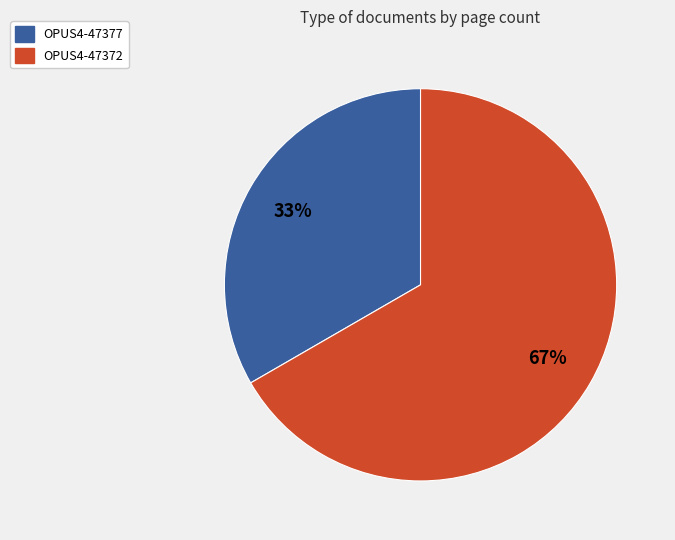

To the nearest percent, what is the combined percentage of OPUS4-47377 and OPUS4-47372?

100%